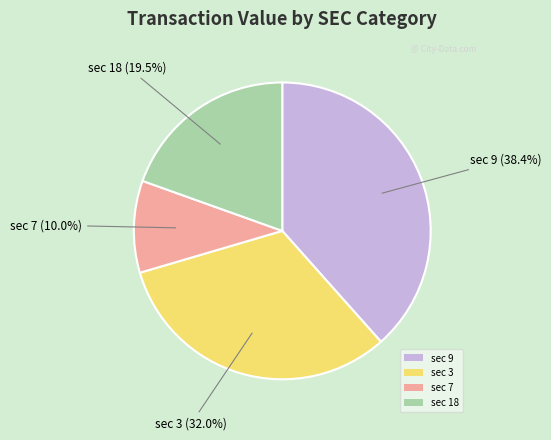

How much of the chart is everything except sec 3?

68.0%